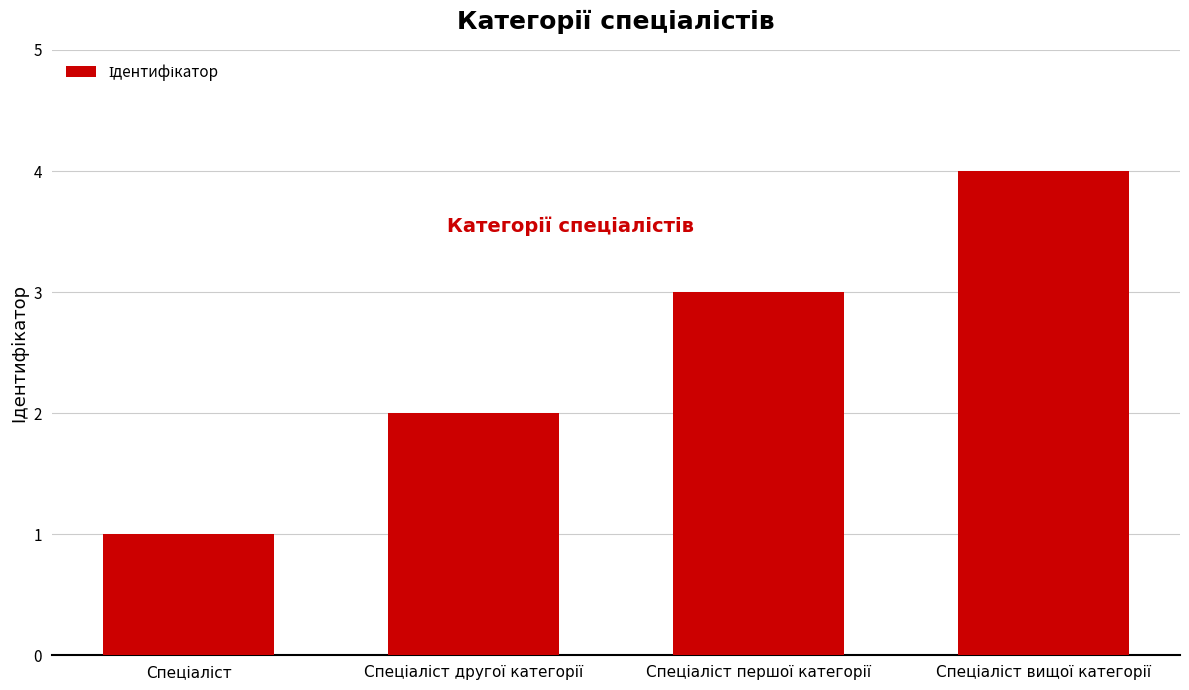

What is the difference between the maximum and minimum values?

3